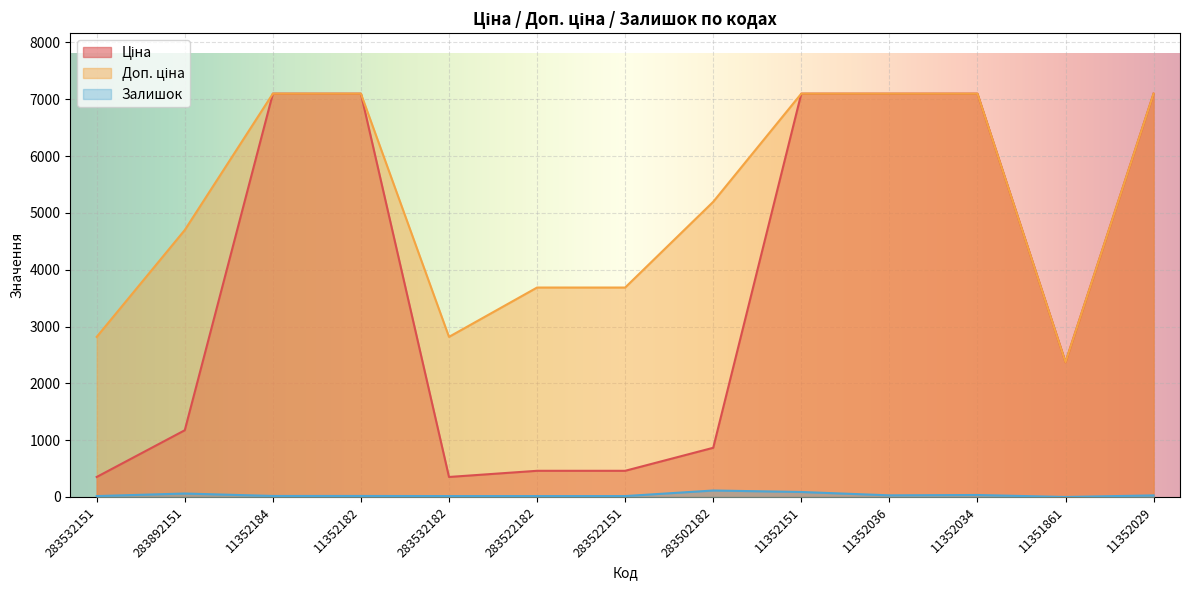

What position from the right is 283532151?

13